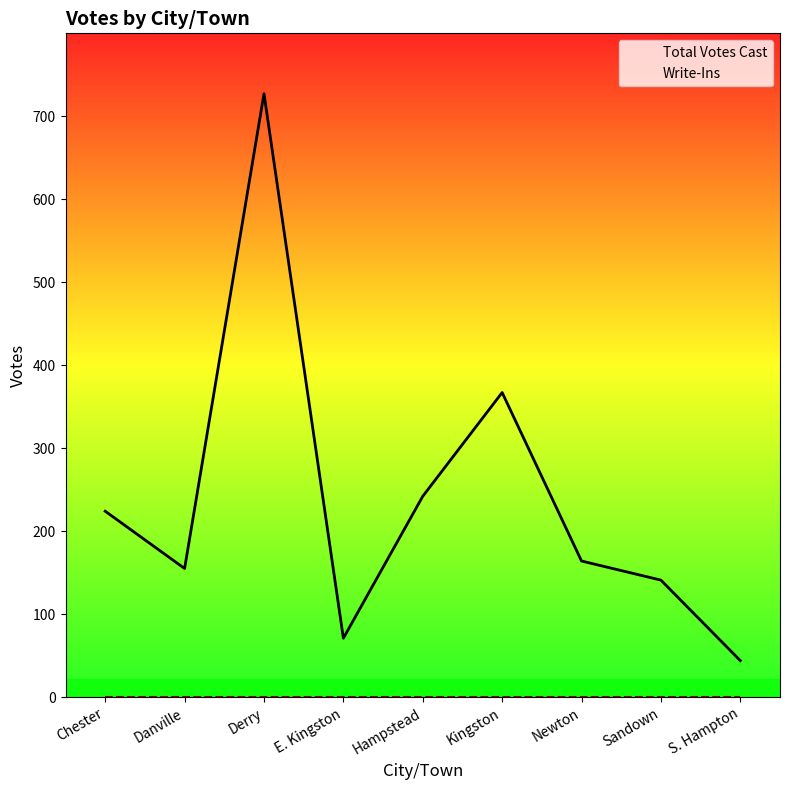

What is the label of the 9th point from the right?

Chester